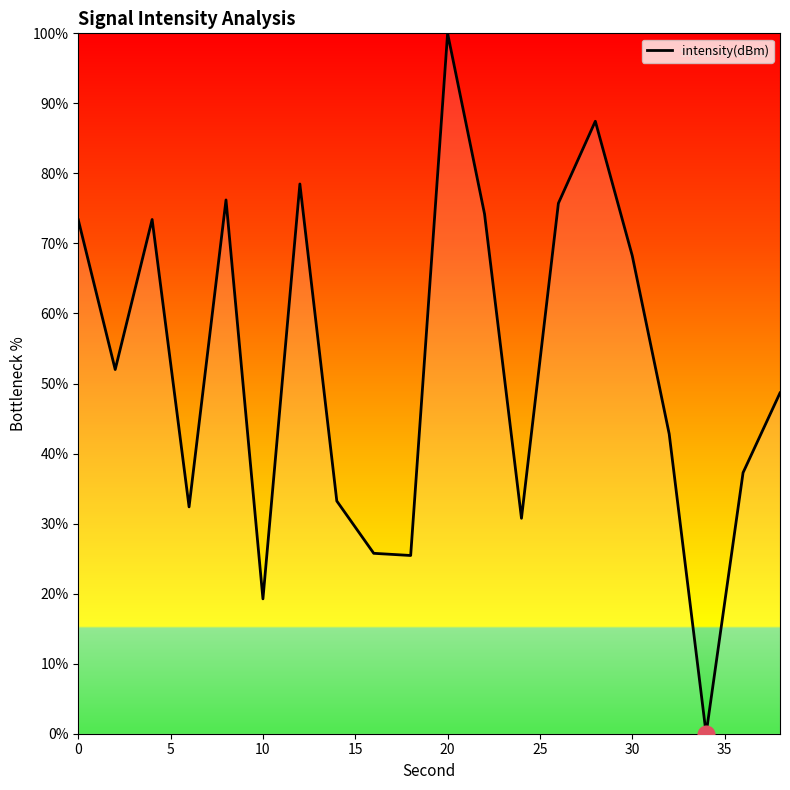

What is the difference between the maximum and minimum values?

100.0